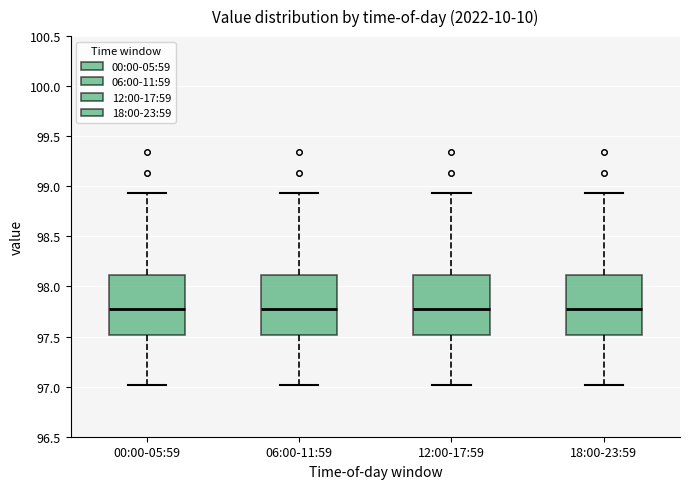

Reading left to right, read every box against the y-axis: the position of its median line, the range the box covers, and the ends of its whiskers. The values are not printed on the chart, so give them approximately, as read against the axis.

00:00-05:59: median 97.80, box 97.50 to 98.10, whiskers 97.00 to 98.95
06:00-11:59: median 97.80, box 97.50 to 98.10, whiskers 97.00 to 98.95
12:00-17:59: median 97.80, box 97.50 to 98.10, whiskers 97.00 to 98.95
18:00-23:59: median 97.80, box 97.50 to 98.10, whiskers 97.00 to 98.95